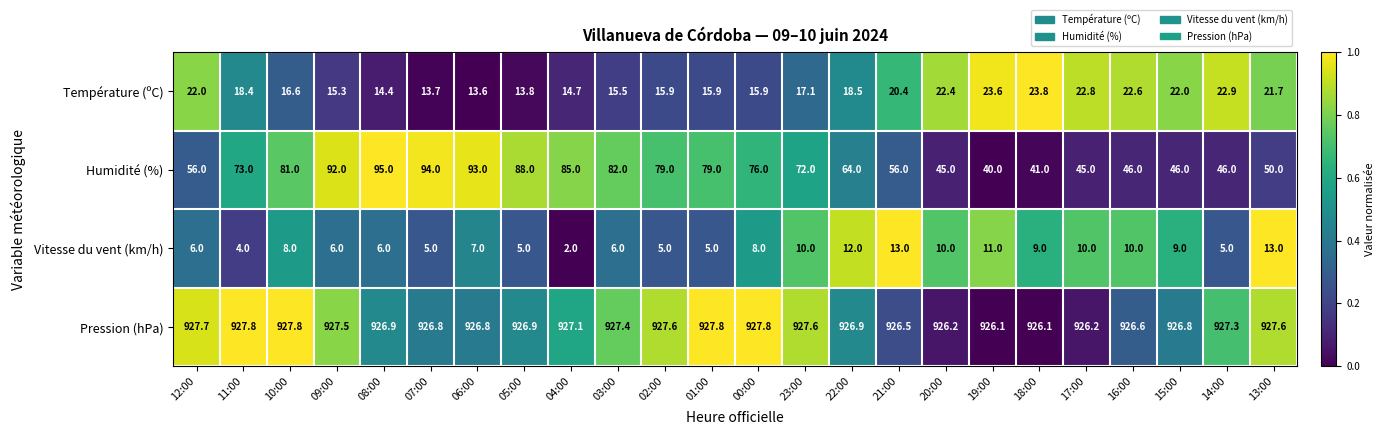

What is the approximate value of Température (ºC) at 16:00?

22.6